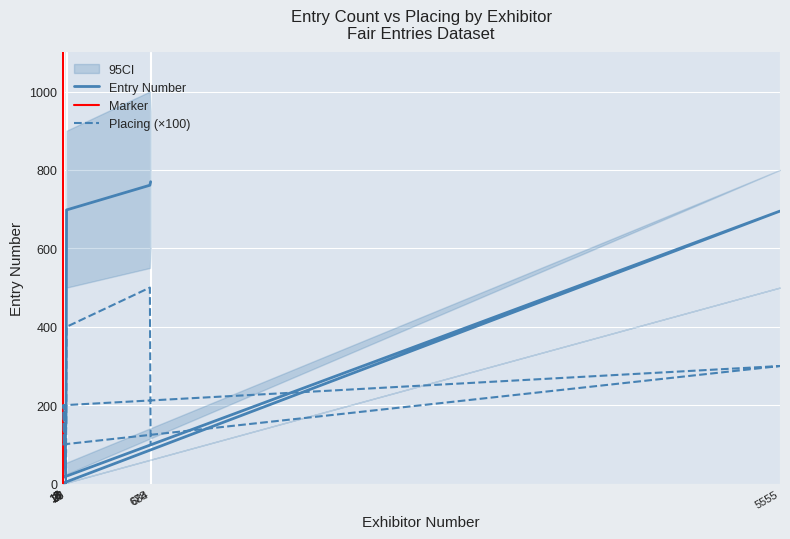

How many data points does each series have?

22